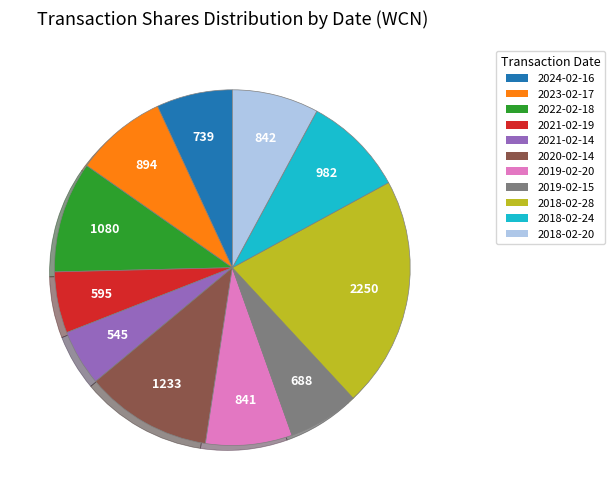

Do 2020-02-14 and 2023-02-17 together represent more than half of the pie?

No